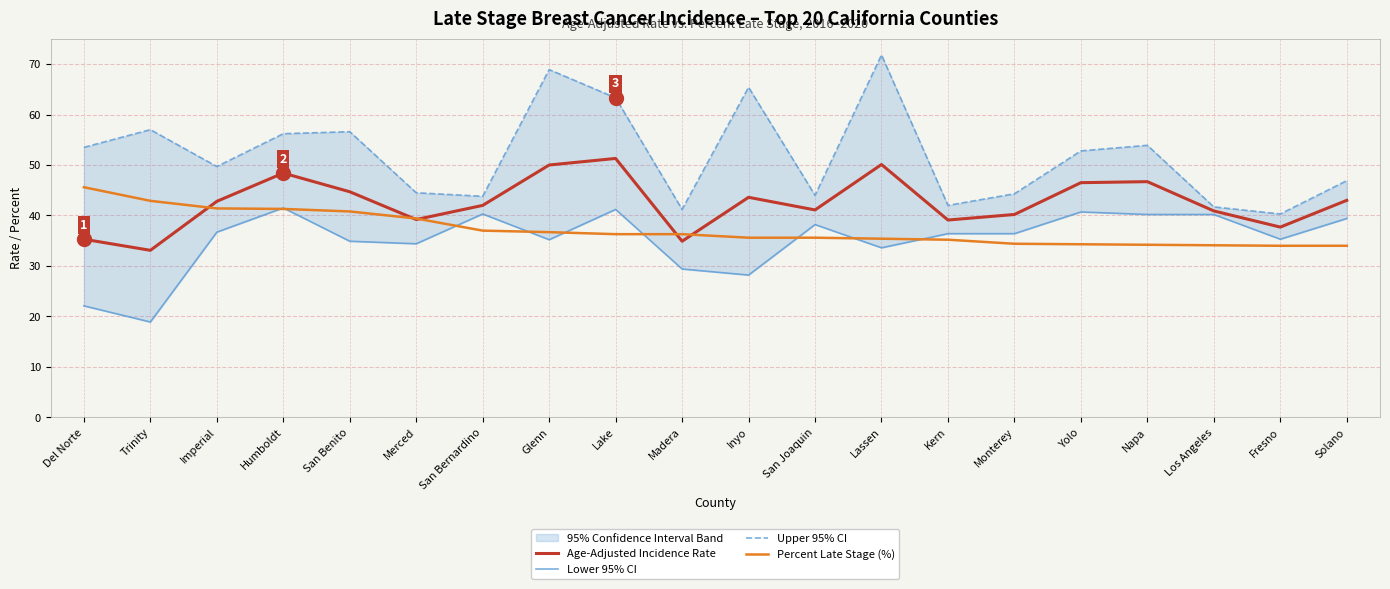

What is the value of the Upper 95% CI point at the 16th from the left?

52.8